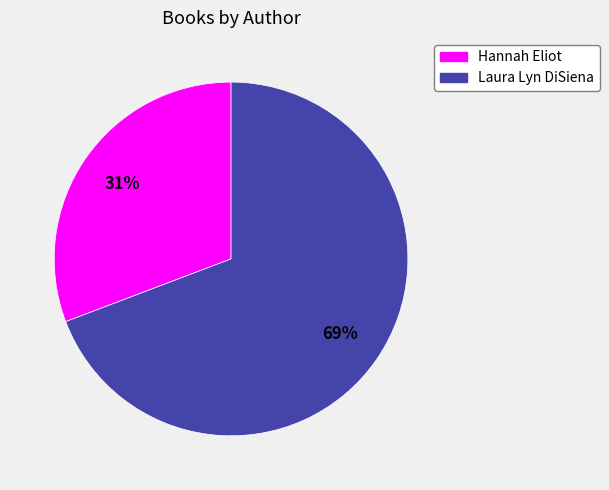

The Hannah Eliot slice represents 43% of the pie. True or false?

False